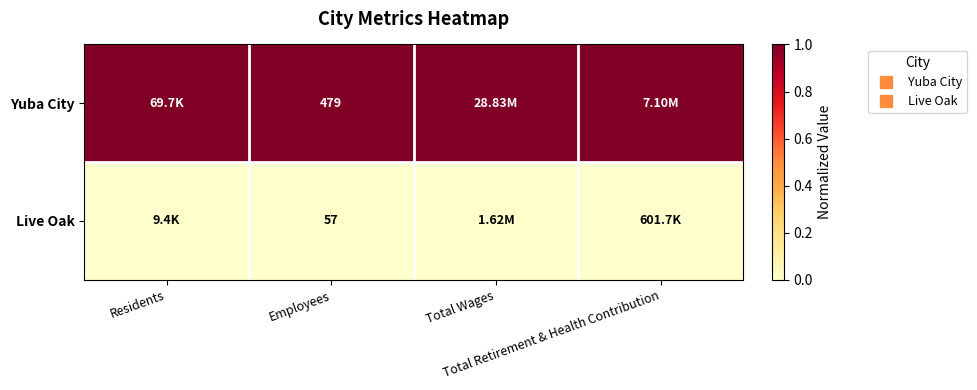

Which series changed the most between Residents and Total Wages?

Yuba City